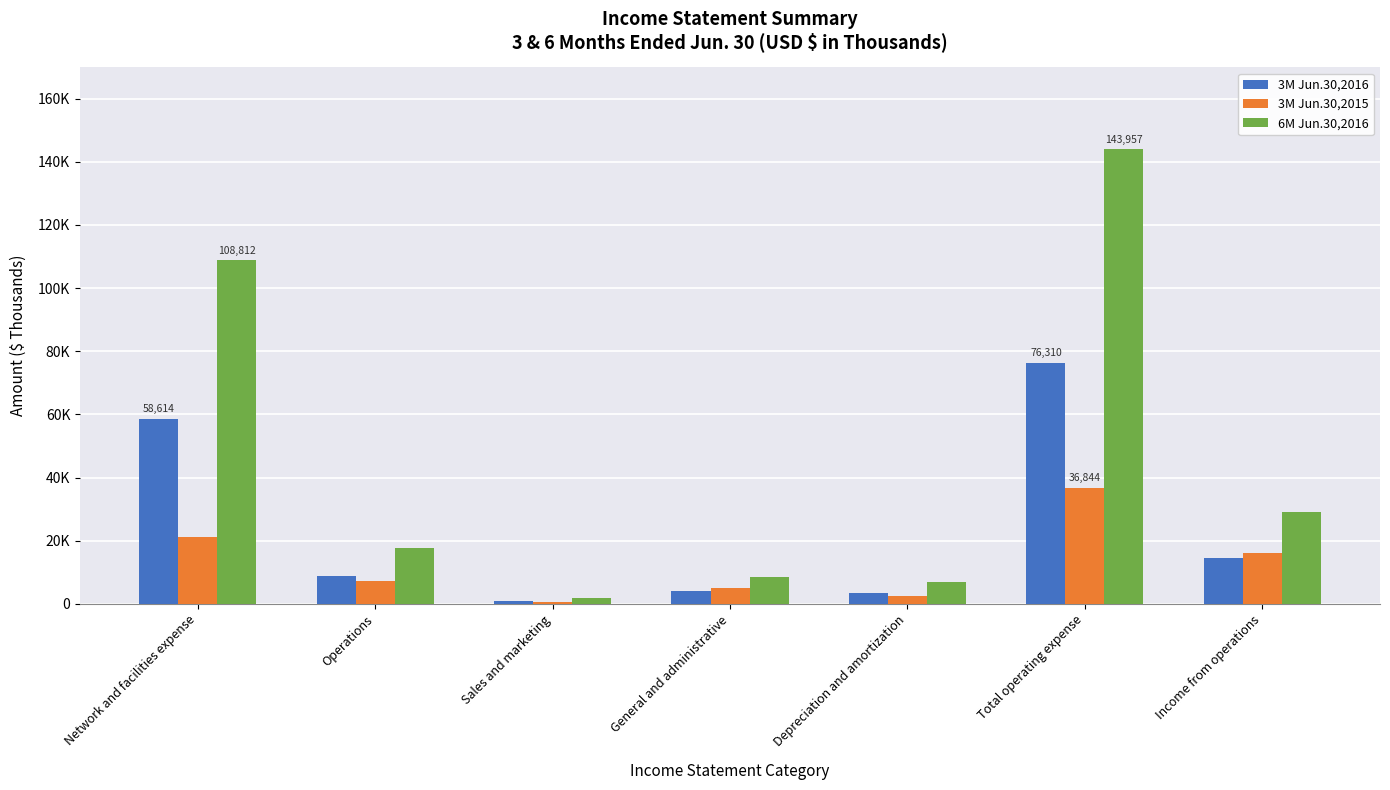

Is it true that 3M Jun.30,2016 equals 14442 at Income from operations?

True